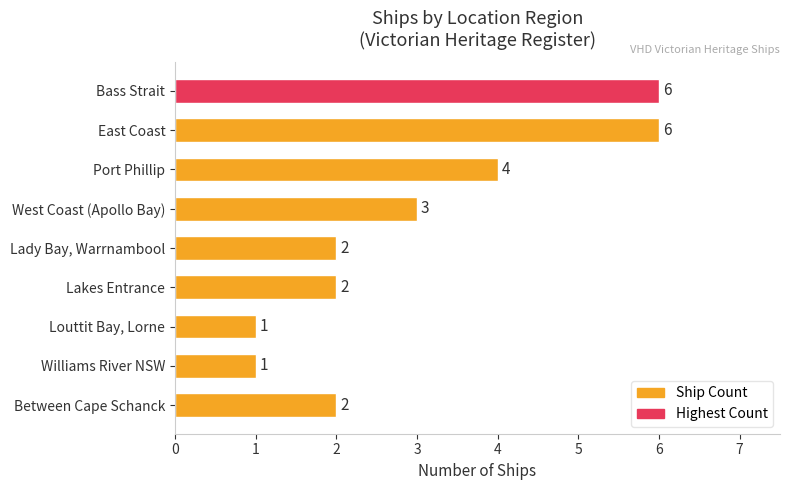

Reading top to bottom, what are all the values shown in this chart?

6	6	4	3	2	2	1	1	2